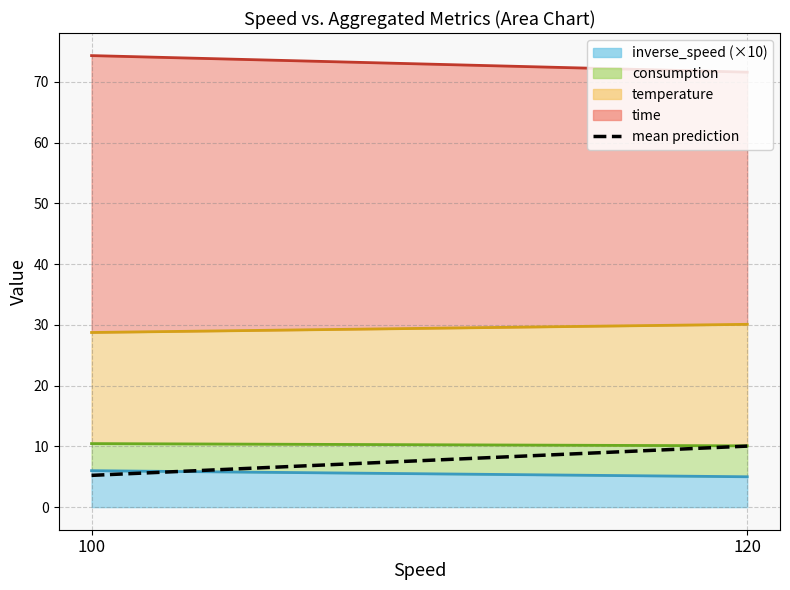

True or false: the data shows 2.1 at 100.

False